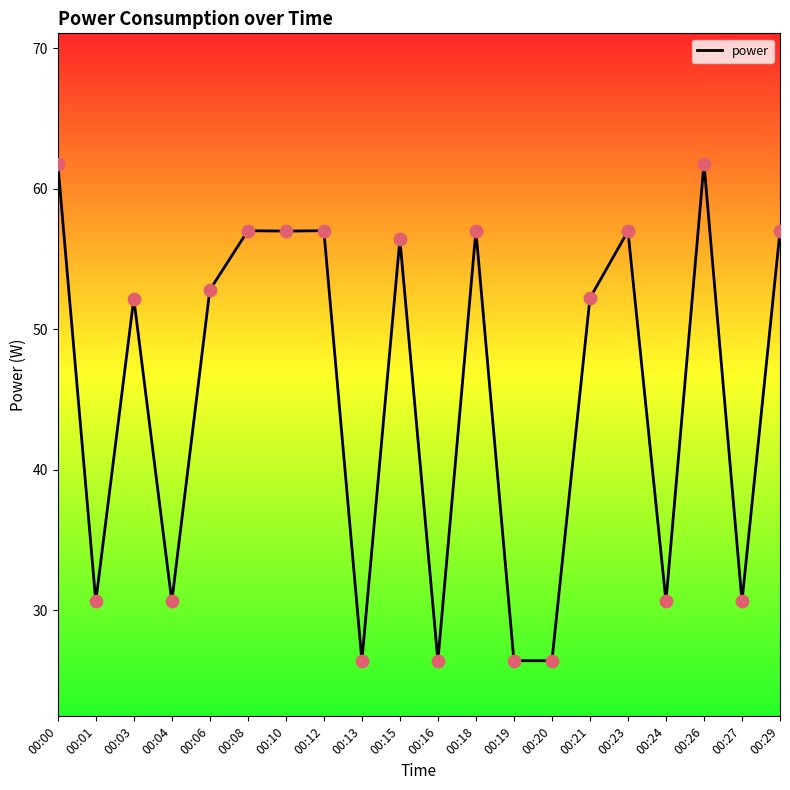

Which has a higher value, 00:27 or 00:16?

00:27